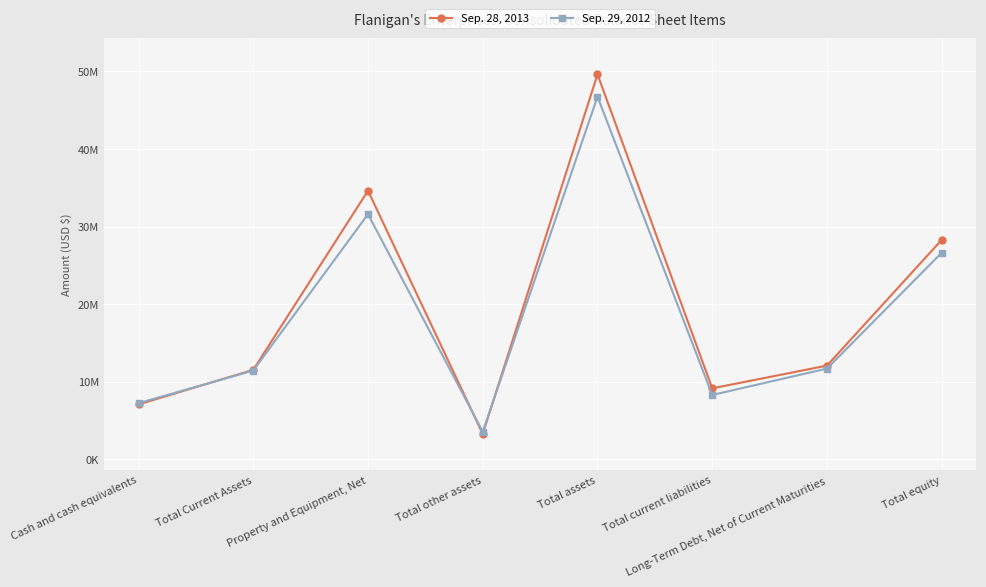

Reading left to right, what are all the values shown in this chart?

Sep. 28, 2013: Cash and cash equivalents=7058000	Total Current Assets=11522000	Property and Equipment, Net=34627000	Total other assets=3259000	Total assets=49624000	Total current liabilities=9139000	Long-Term Debt, Net of Current Maturities=12069000	Total equity=28286000
Sep. 29, 2012: Cash and cash equivalents=7221000	Total Current Assets=11433000	Property and Equipment, Net=31595000	Total other assets=3545000	Total assets=46744000	Total current liabilities=8283000	Long-Term Debt, Net of Current Maturities=11686000	Total equity=26628000